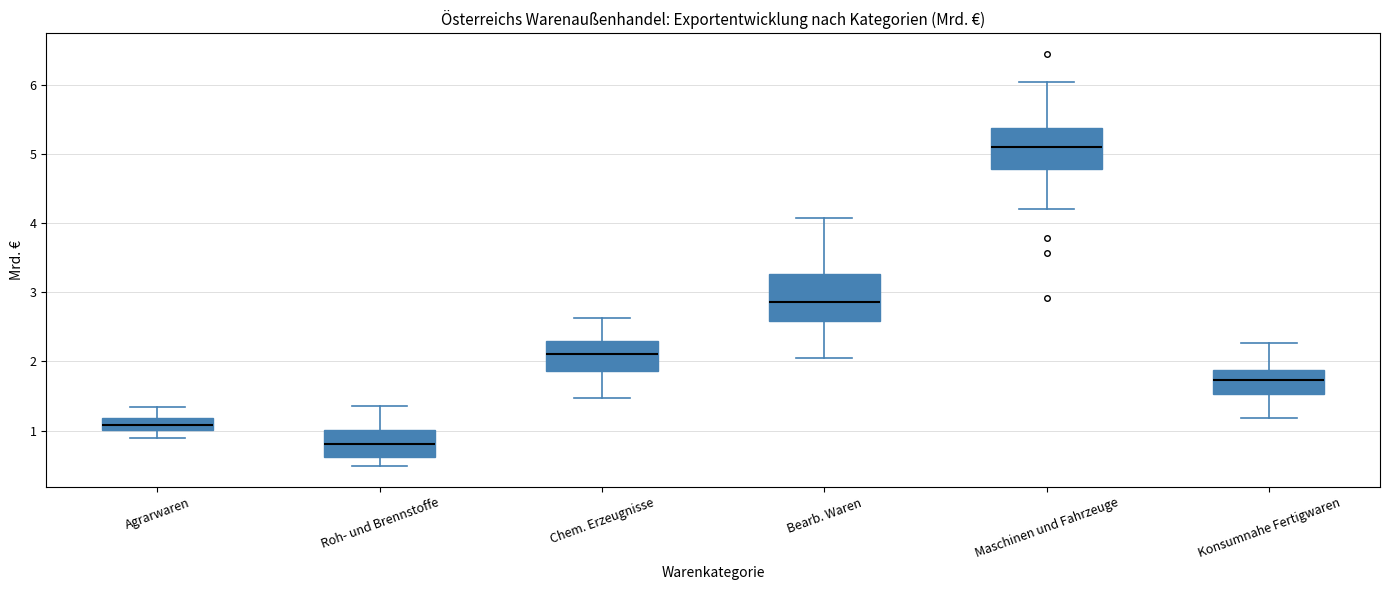

Where does the upper whisker of the box for Agrarwaren end on the y-axis? The values are not printed on the chart, so give them approximately, as read against the axis.

1.3